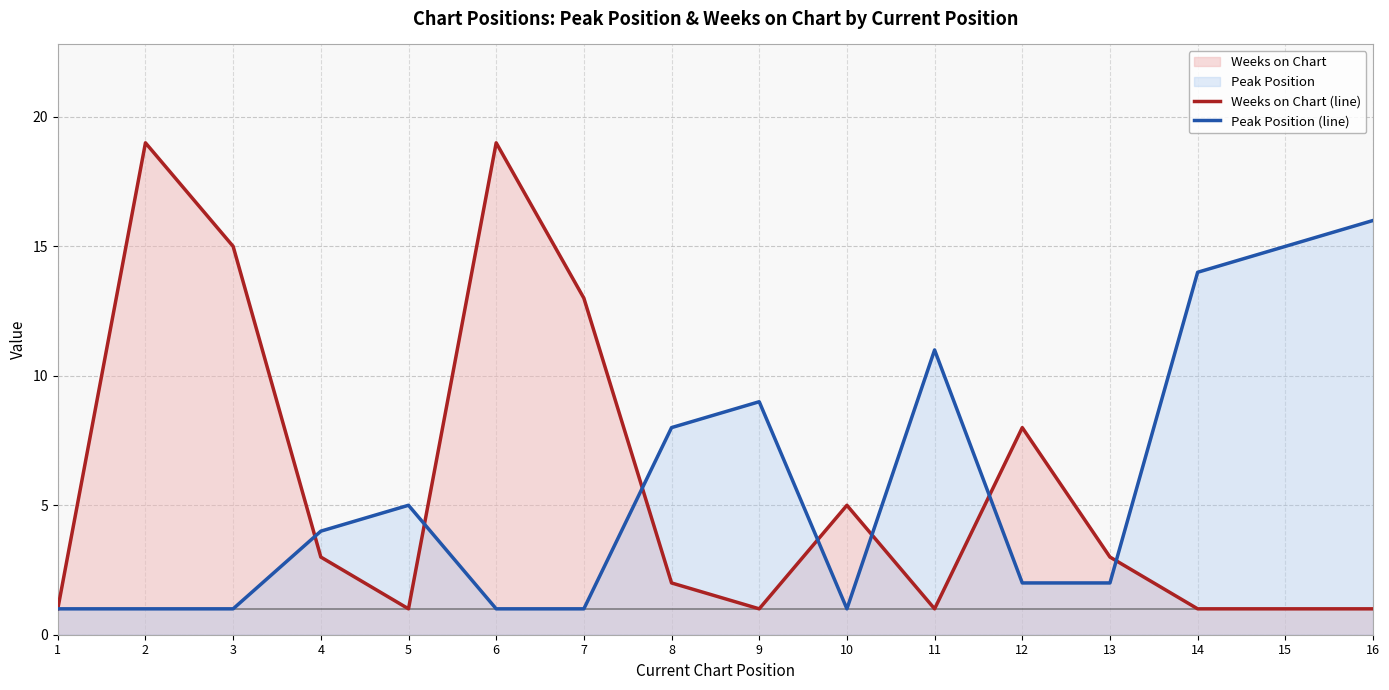

What is the total value across all series at 8?

10